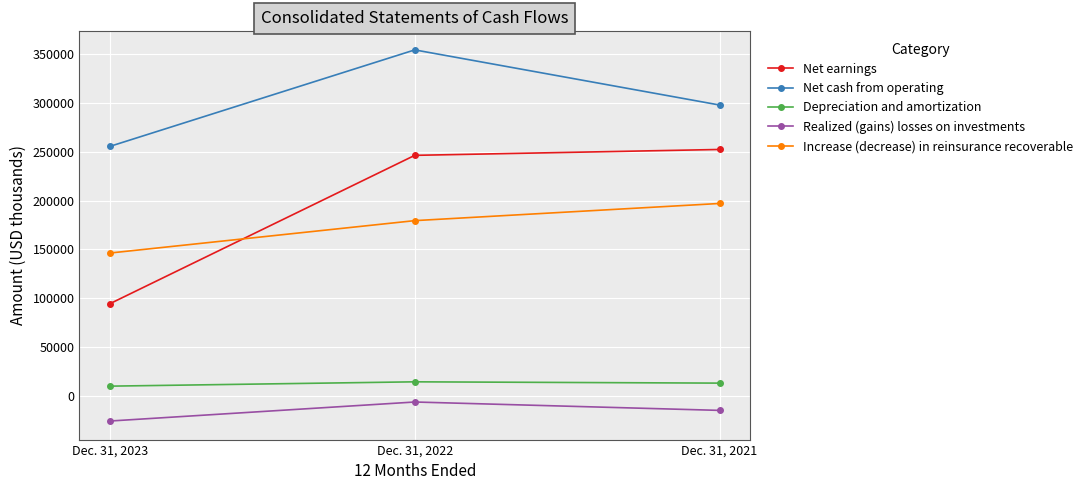

What is the difference between the Increase (decrease) in reinsurance recoverable values at Dec. 31, 2023 and Dec. 31, 2021?

50810